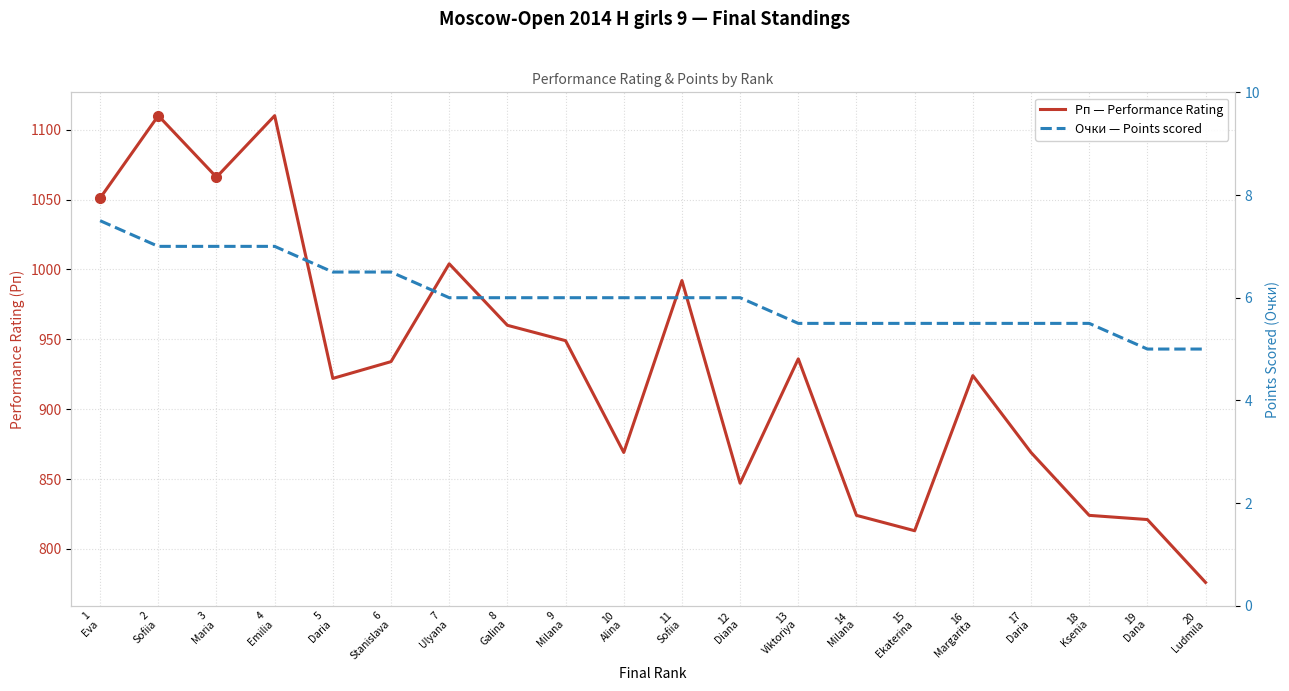

Is it true that Рп — Performance Rating equals 1599.4 at 16
Margarita?

False